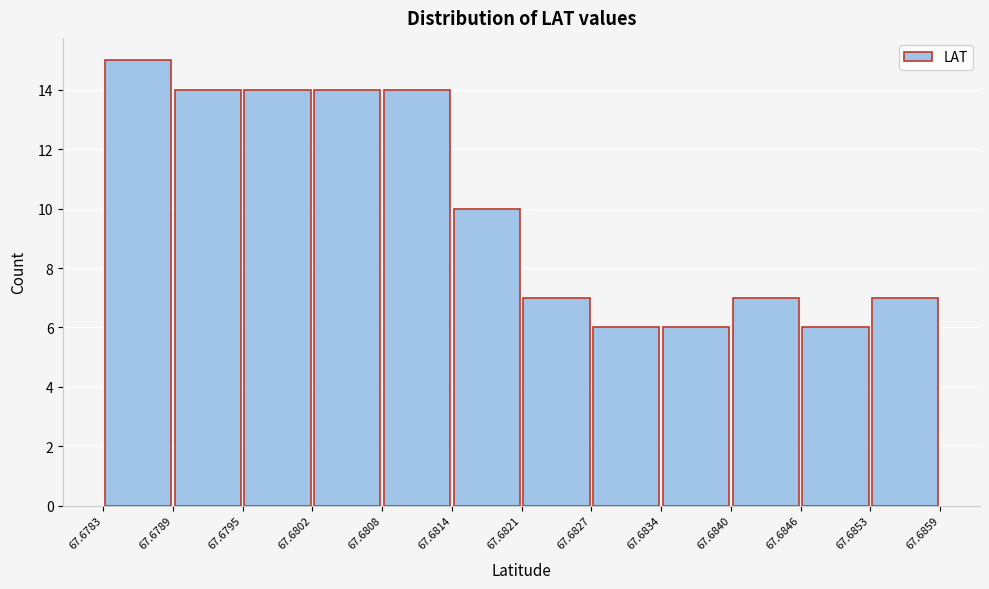

Reading left to right, list every bar in this chart as the range it spans on the x-axis followed by its height. The values are not printed on the chart, so give them approximately, as read against the axis.

67.6783 to 67.6789: 15
67.6789 to 67.6795: 14
67.6795 to 67.6802: 14
67.6802 to 67.6808: 14
67.6808 to 67.6814: 14
67.6814 to 67.6821: 10
67.6821 to 67.6827: 7
67.6827 to 67.6834: 6
67.6834 to 67.6840: 6
67.6840 to 67.6846: 7
67.6846 to 67.6853: 6
67.6853 to 67.6859: 7